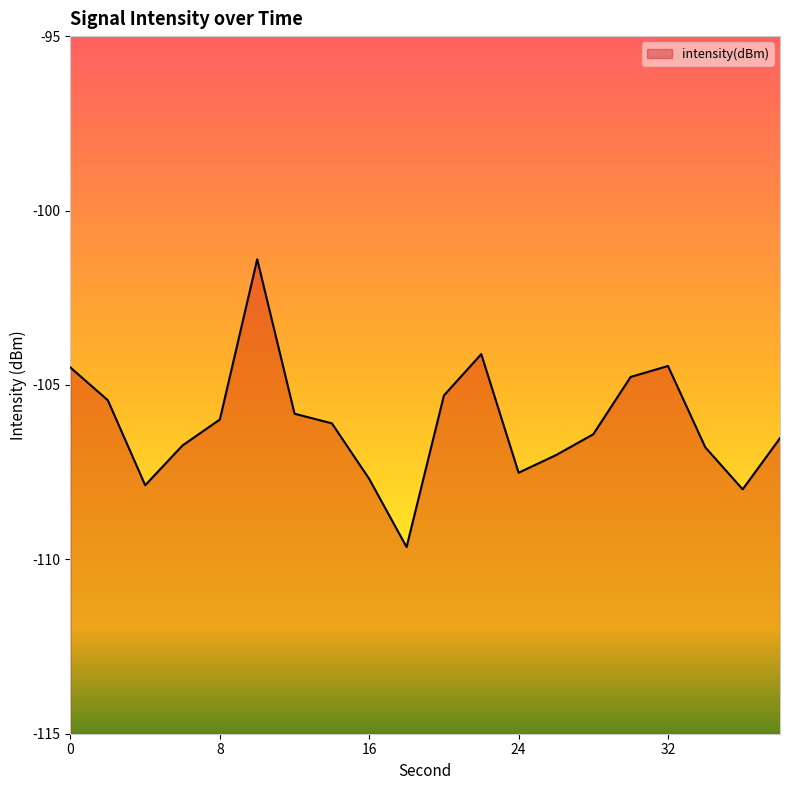

What is the difference between the maximum and second lowest values?

6.6